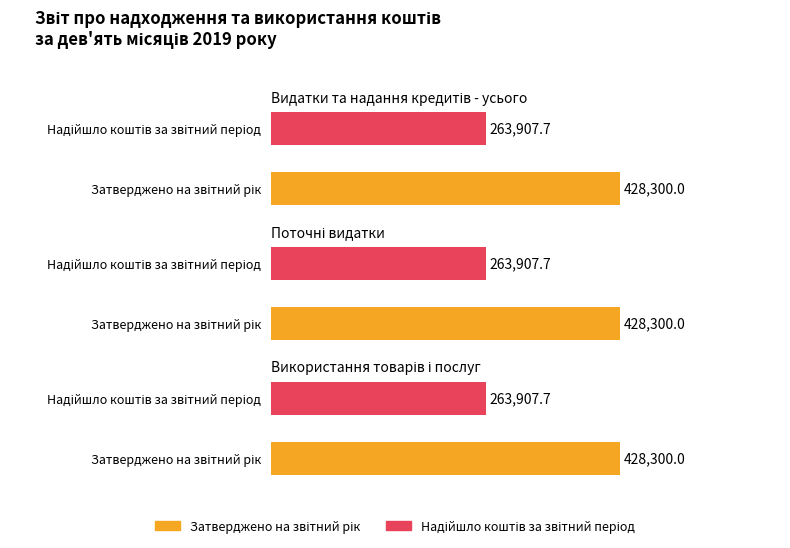

The value of Надійшло коштів за звітний період at Видатки та надання кредитів - усього is 451942.0. True or false?

False